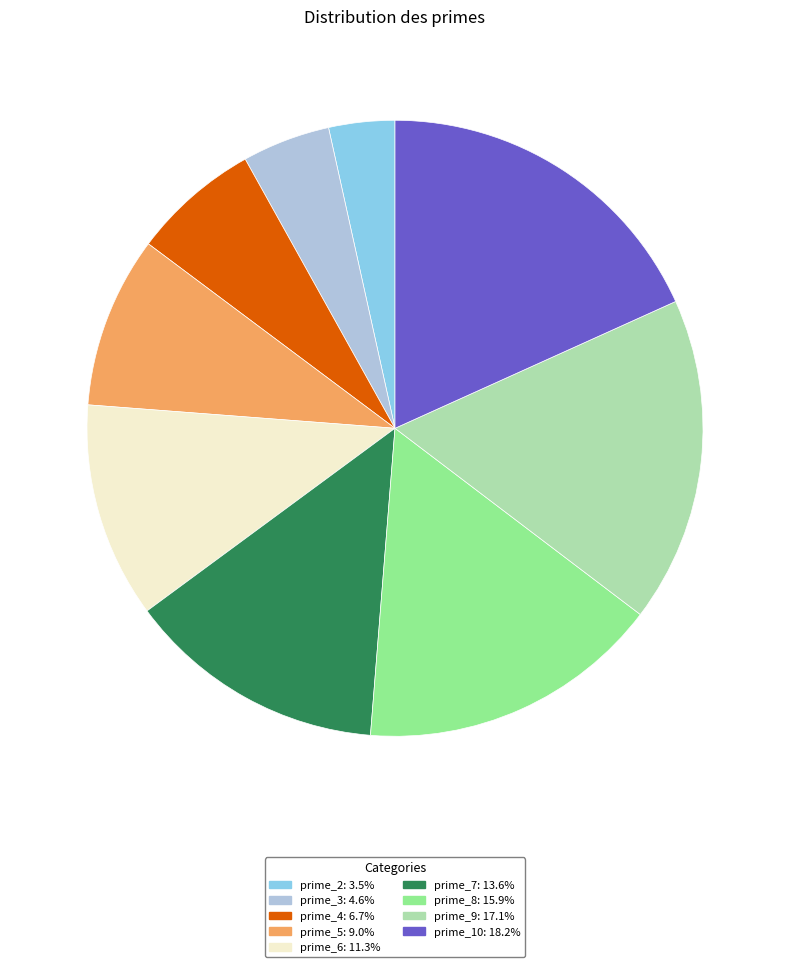

Is there a majority slice in this chart?

No